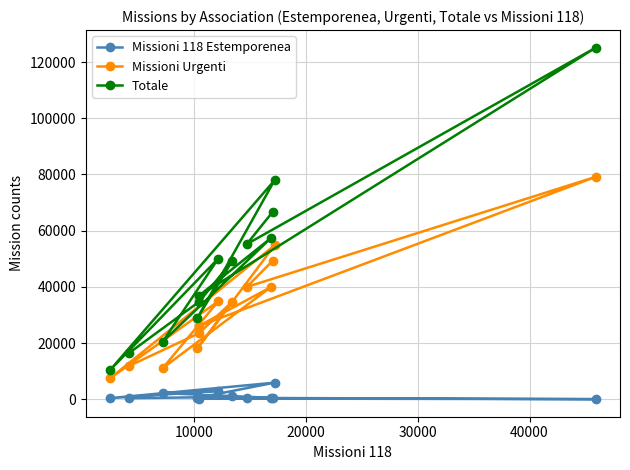

What is the minimum value shown in the chart?

57